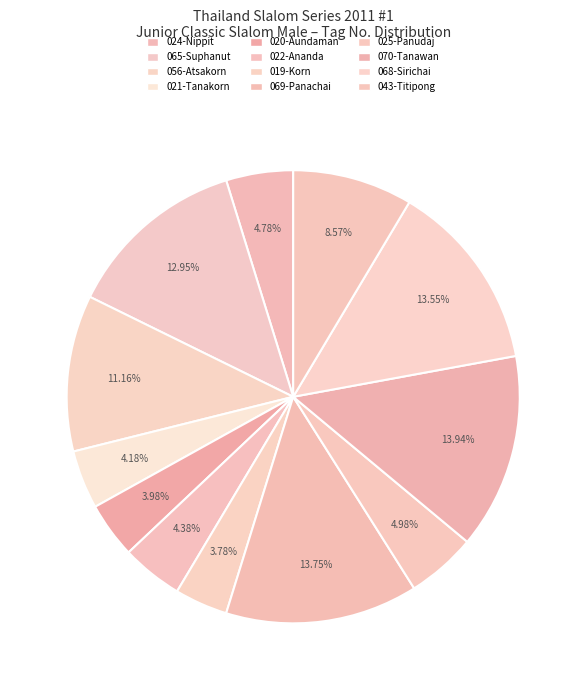

How many slices are in this pie chart?

12